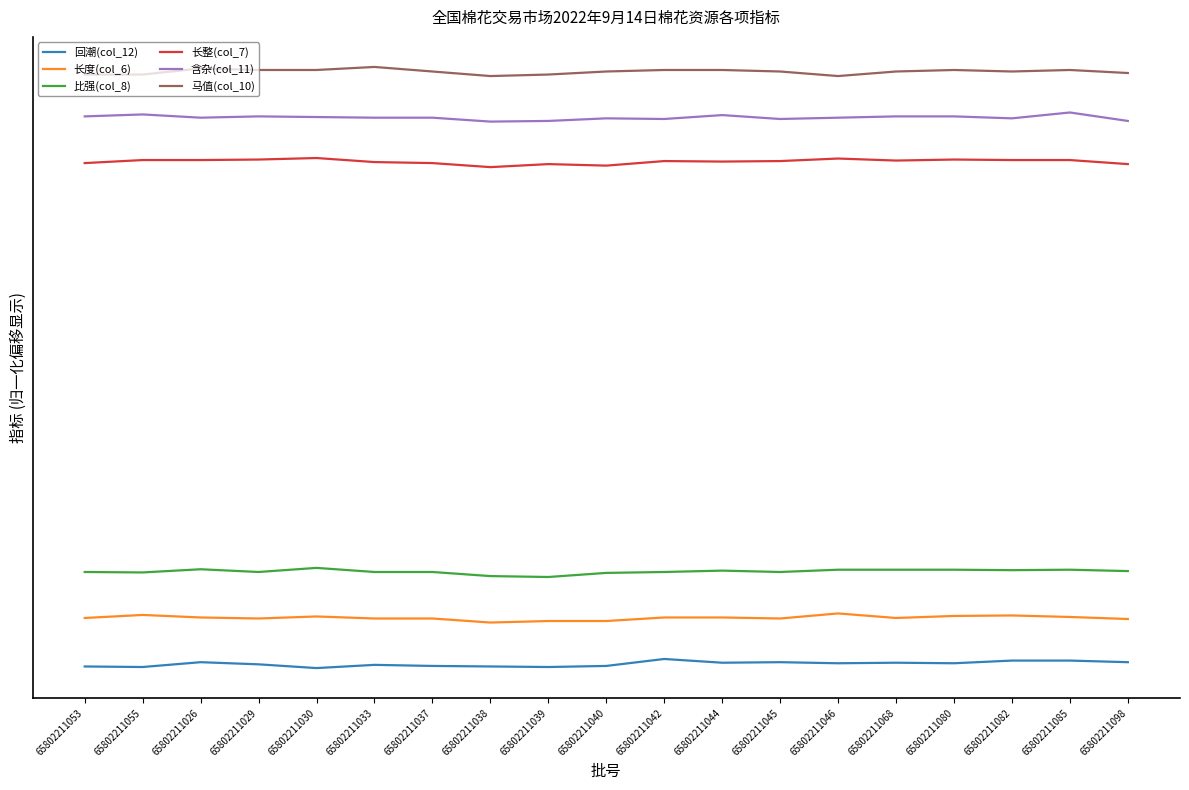

Is the value of 长度(col_6) at 65802211082 greater than the value of 回潮(col_12) at 65802211030?

Yes